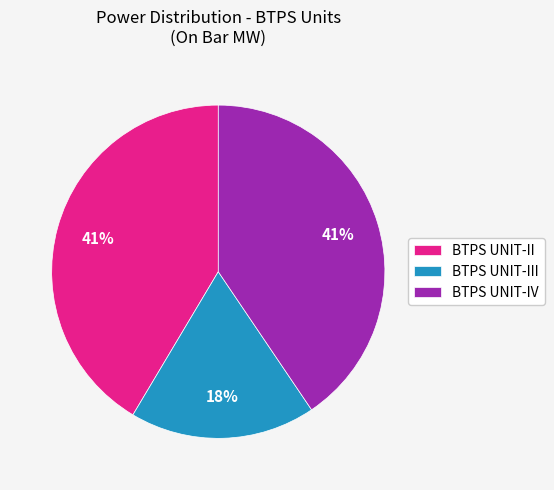

Does BTPS UNIT-III account for over 50% of the chart?

No